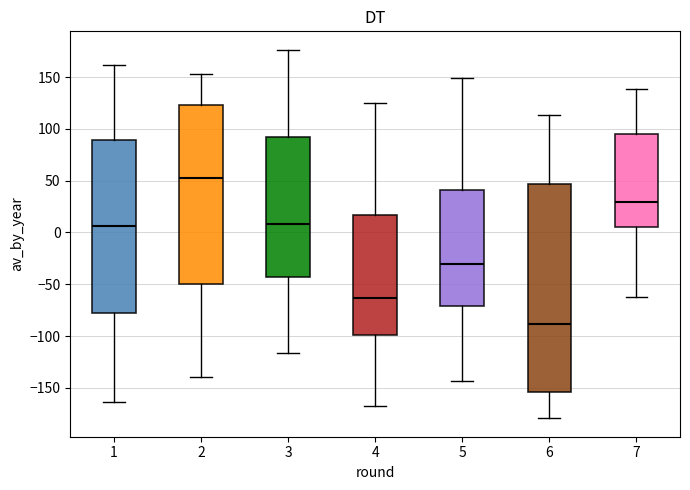

Reading left to right, read every box against the y-axis: the position of its median line, the range the box covers, and the ends of its whiskers. The values are not printed on the chart, so give them approximately, as read against the axis.

1: median 5, box -80 to 90, whiskers -165 to 160
2: median 50, box -50 to 125, whiskers -140 to 155
3: median 10, box -45 to 90, whiskers -115 to 175
4: median -65, box -100 to 15, whiskers -170 to 125
5: median -30, box -70 to 40, whiskers -145 to 150
6: median -90, box -155 to 45, whiskers -180 to 115
7: median 30, box 5 to 95, whiskers -60 to 140